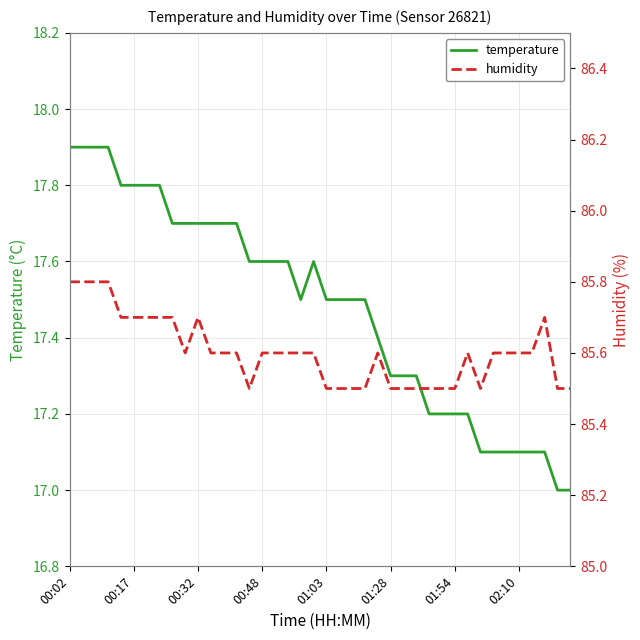

Where is the first local maximum for temperature?

19